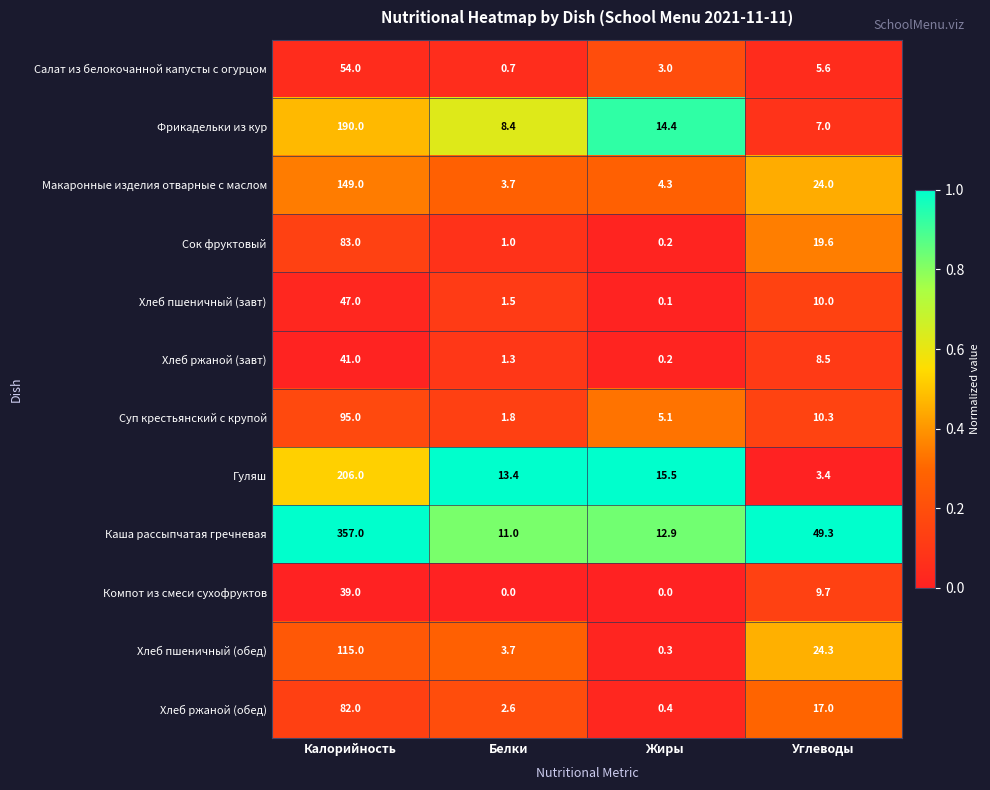

Which series has the widest spread of values?

Каша рассыпчатая гречневая